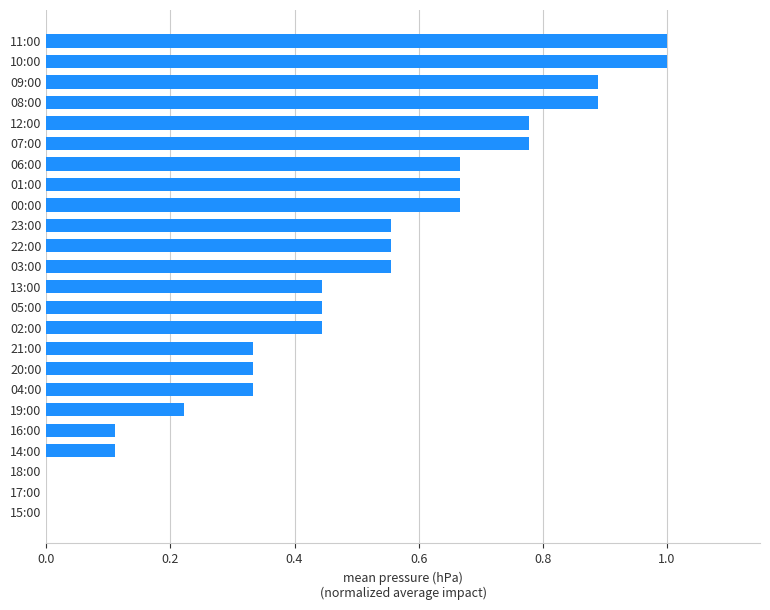

Between 22:00 and 00:00, which is larger?

00:00